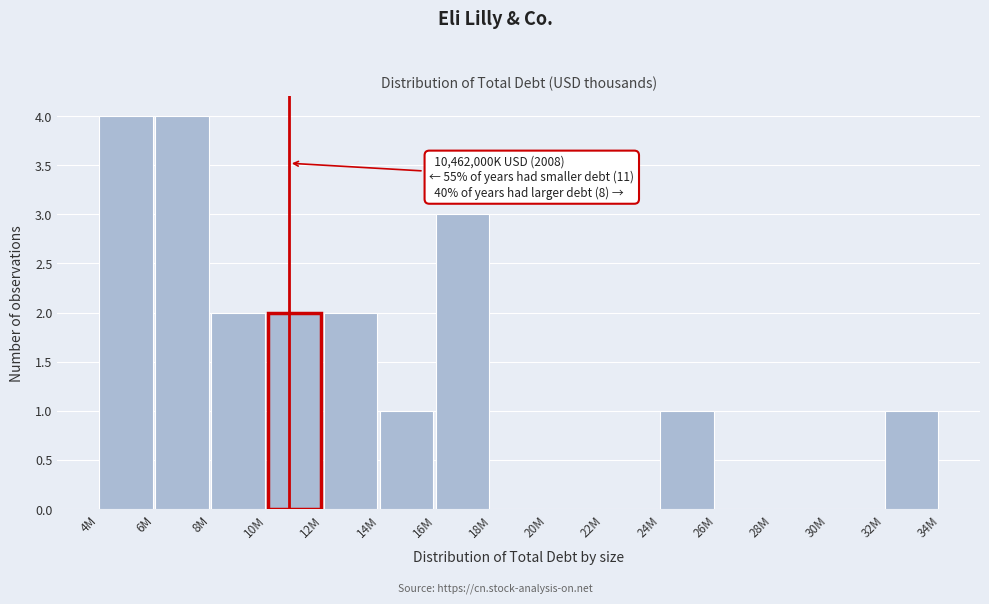

Reading left to right, list all the values displayed in this chart.

4M=4	6M=4	8M=2	10M=2	12M=2	14M=1	16M=3	18M=0	20M=0	22M=0	24M=1	26M=0	28M=0	30M=0	32M=1